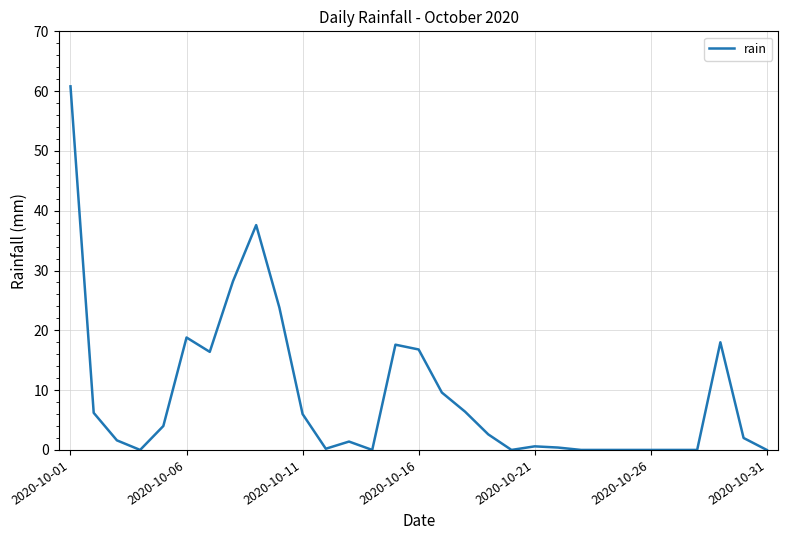

How many distinct data groups are displayed?

1